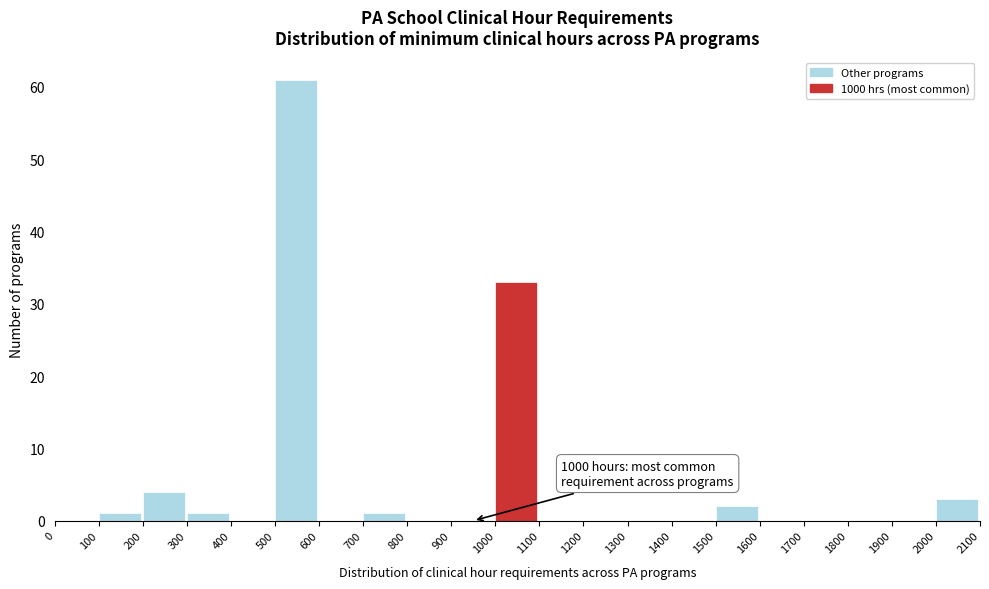

Over which range of the x-axis is the bar tallest?

500 to 600